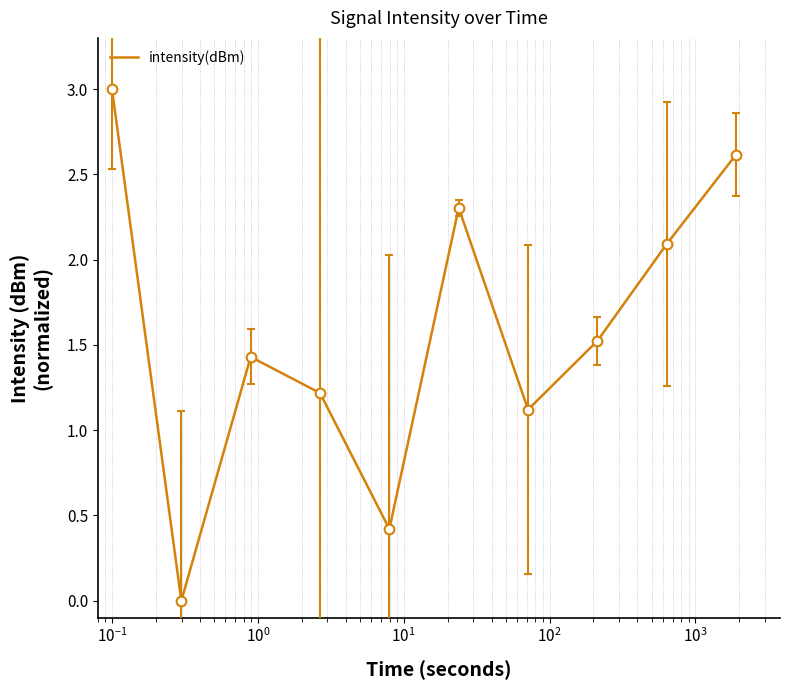

How many distinct data groups are displayed?

1